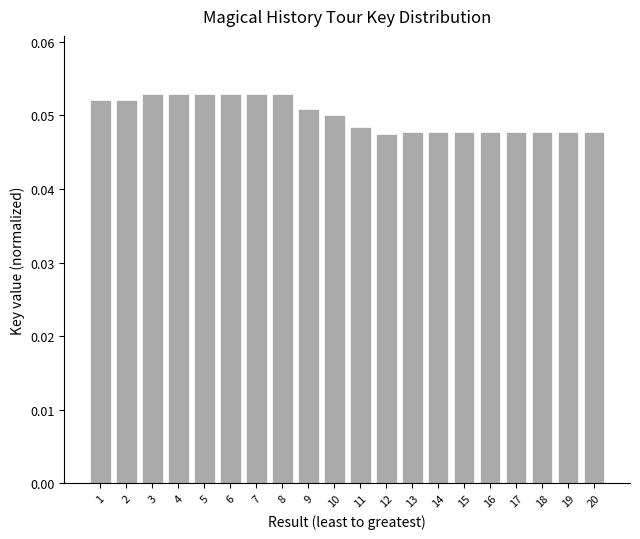

How many values are between 0 and 1?

20